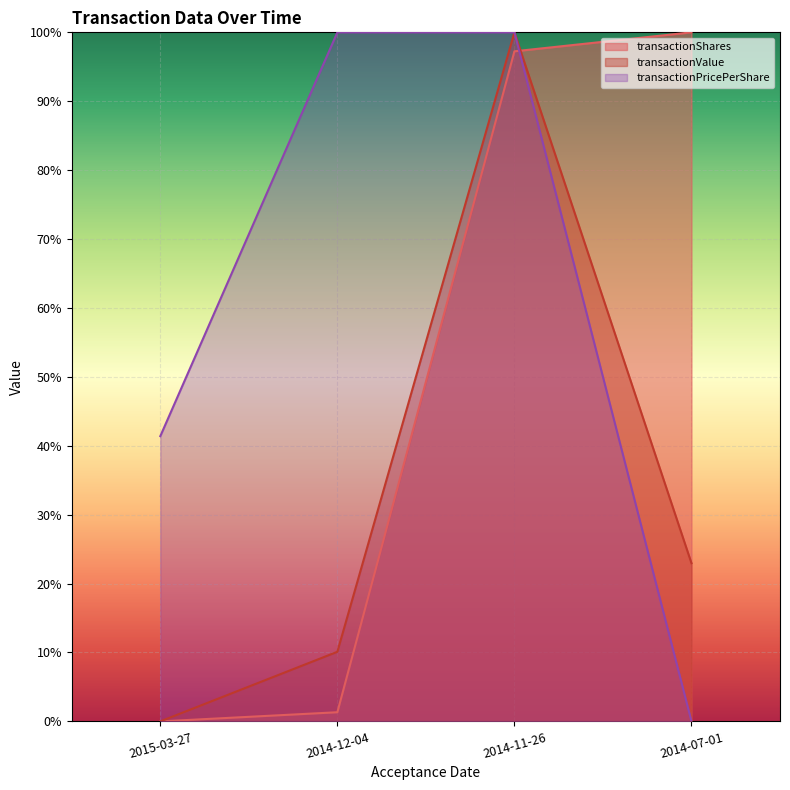

Which series has the widest spread of values?

transactionShares